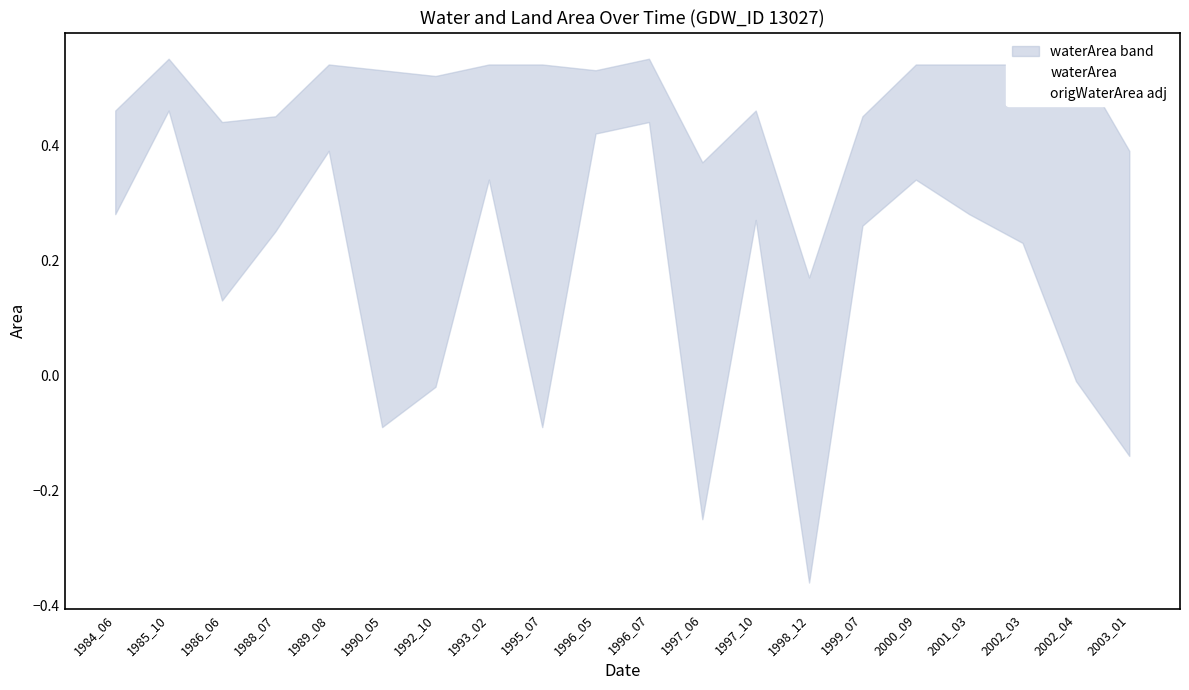

In waterArea, how many points are lower than both neighbors (excluding endpoints)?

5